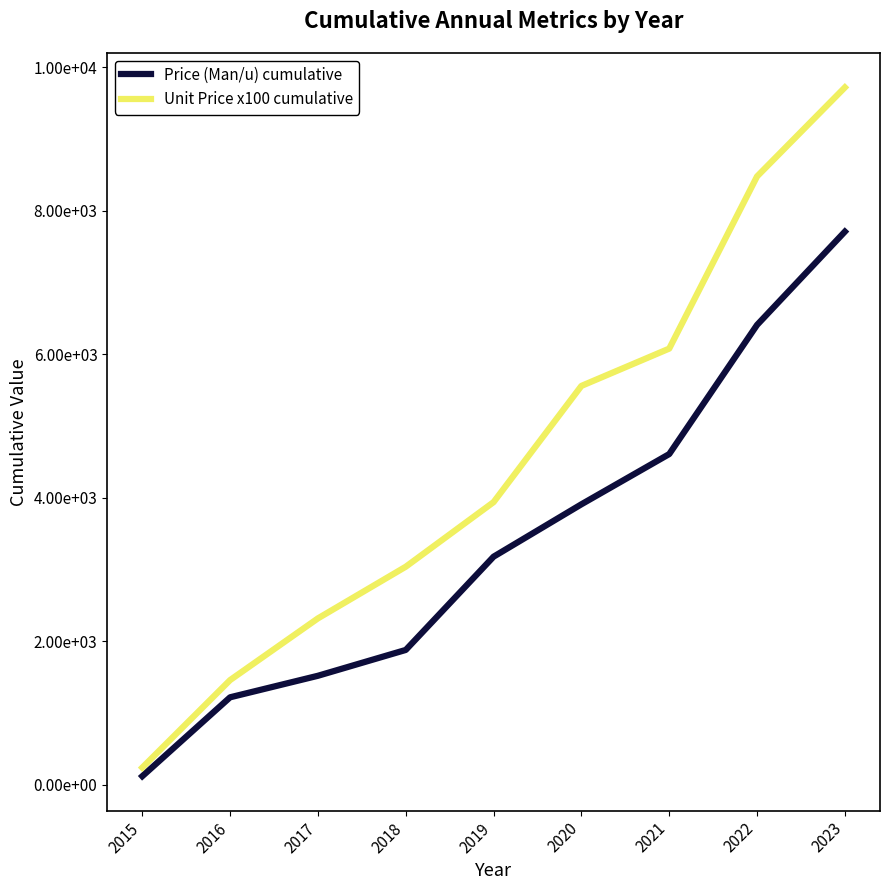

True or false: Price (Man/u) cumulative and Unit Price x100 cumulative intersect in this chart.

False